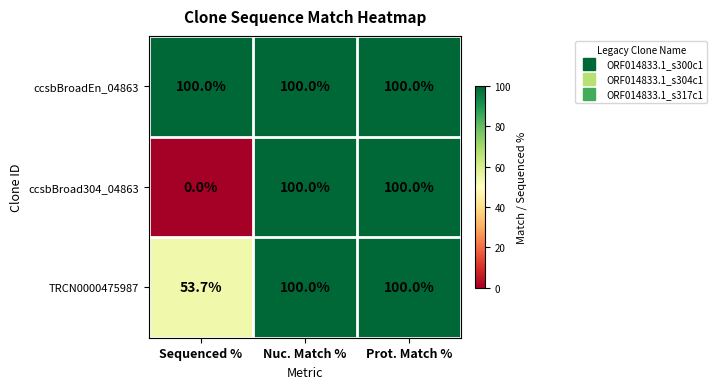

True or false: TRCN0000475987 has a value of 69.2 at Prot. Match %.

False